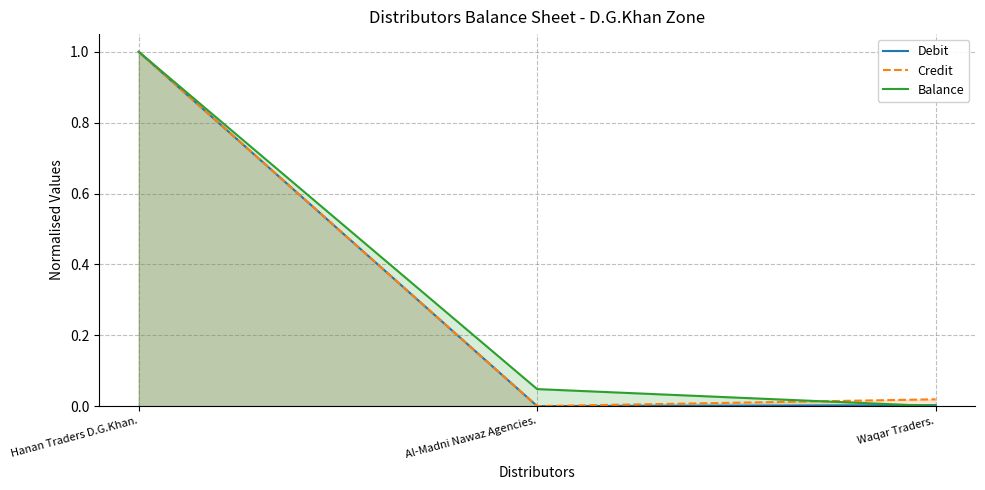

Does the chart display data point markers on the line(s)?

No